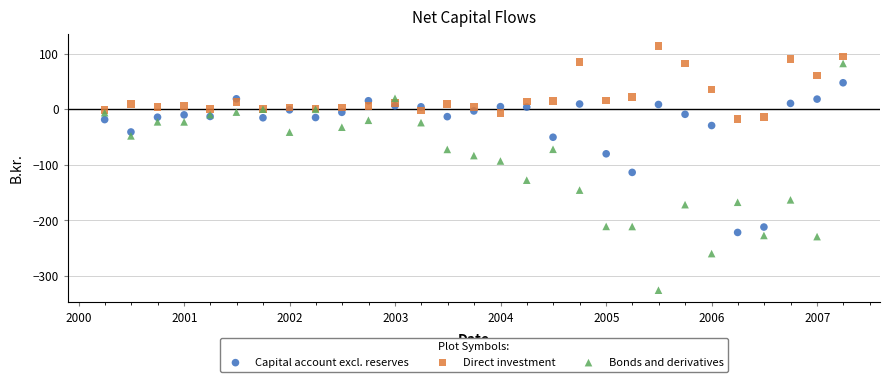

Which series contains the highest Y value?

Direct investment